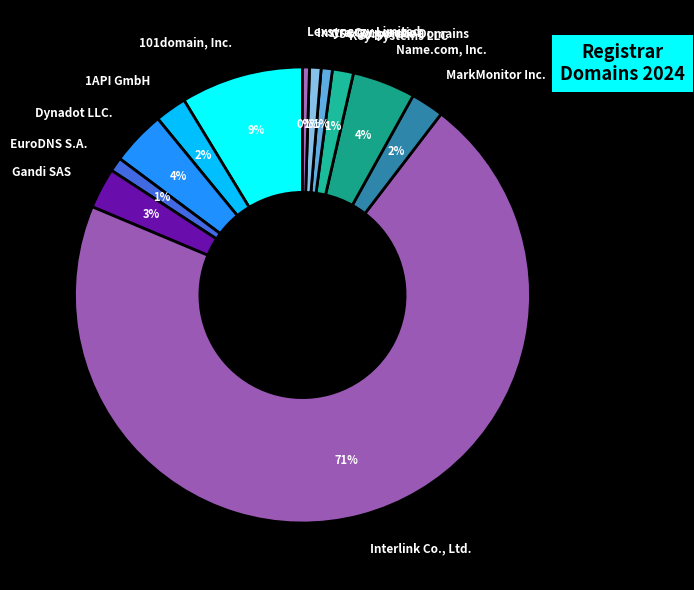

True or false: Interlink Co., Ltd. accounts for 71% of the total.

True